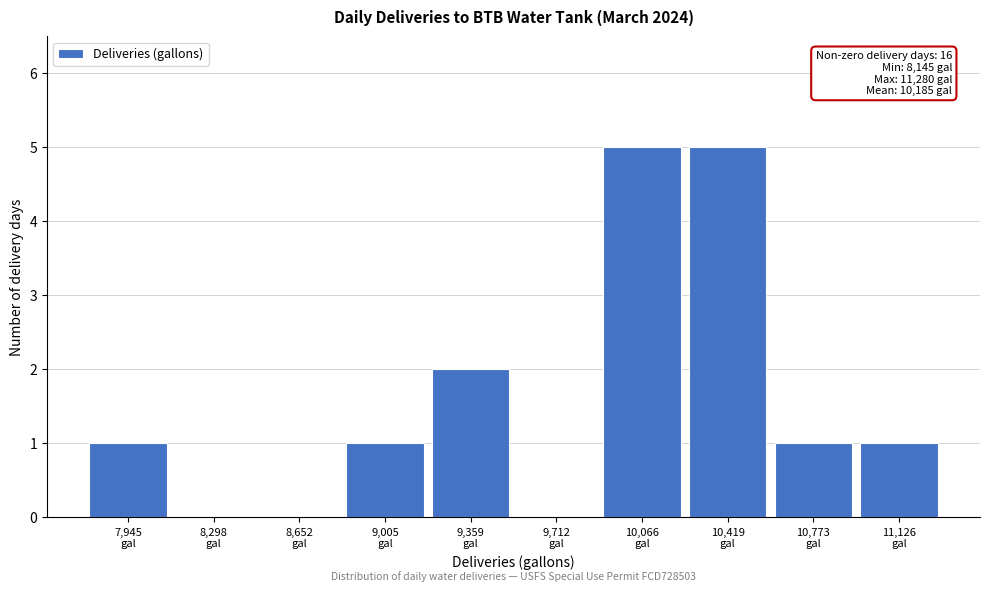

What is the maximum value shown in the chart?

5